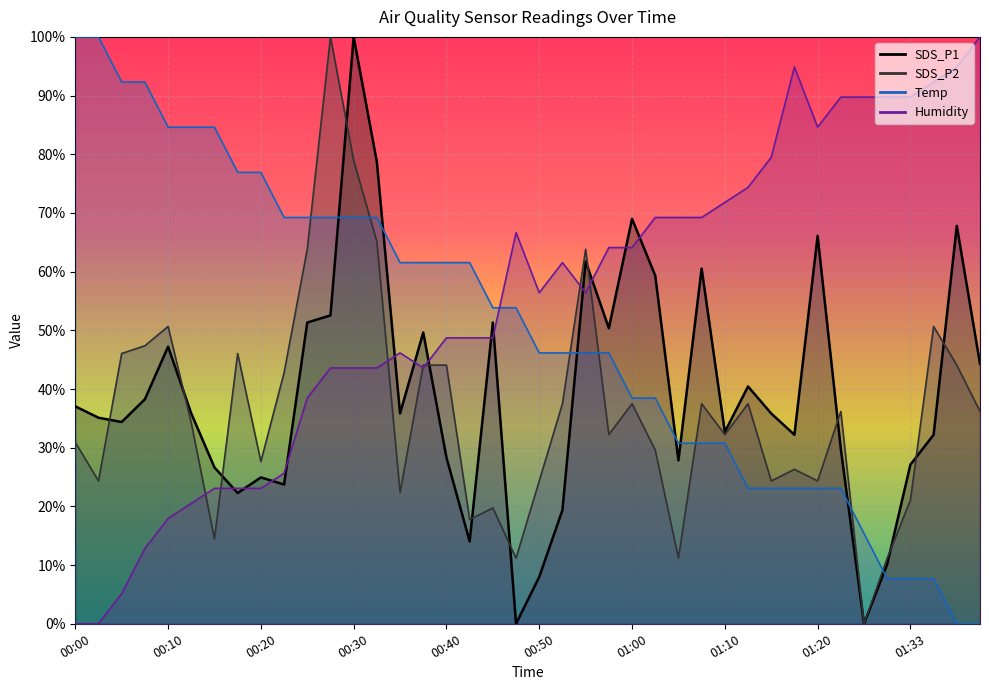

What is the label of the 19th point from the right?

00:52